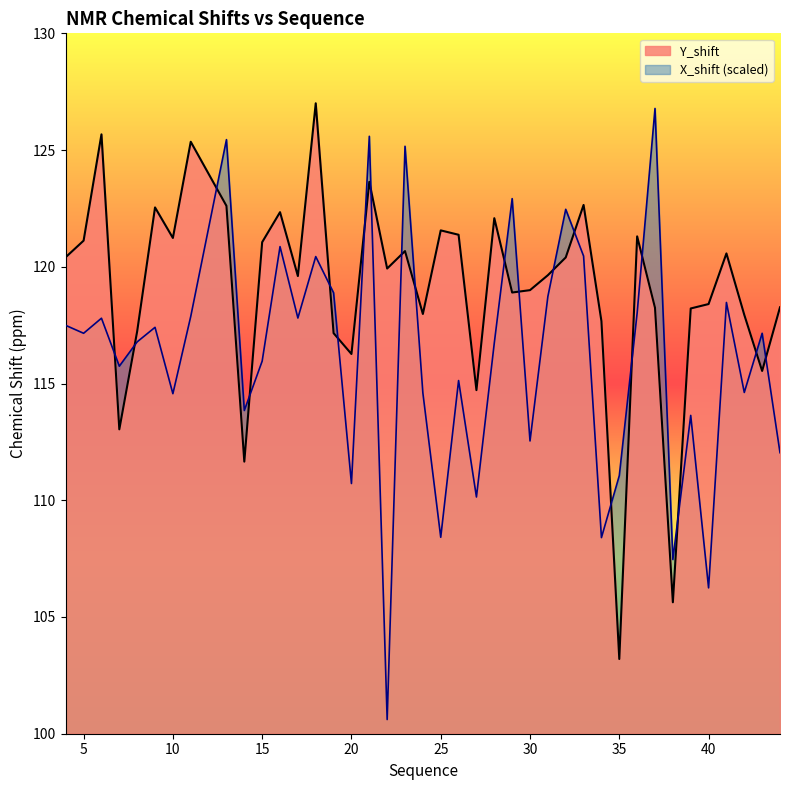

In X_shift, how many points are higher than both neighbors (excluding endpoints)?

14